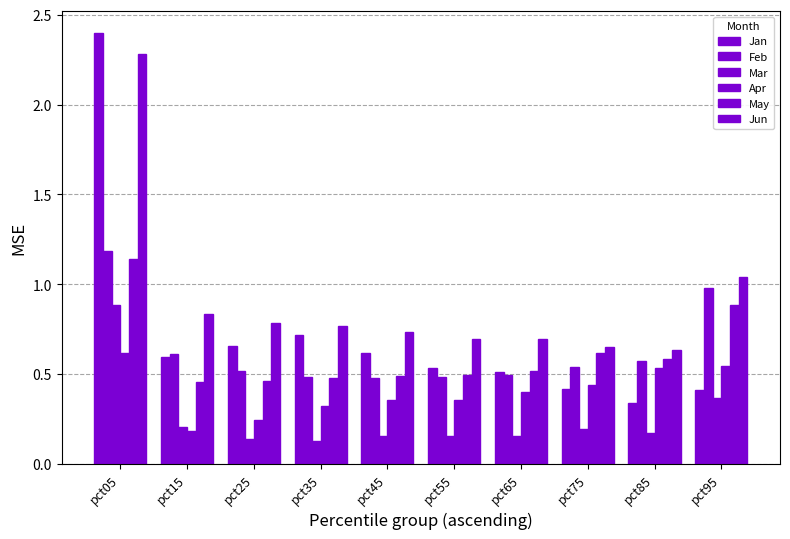

Are the bars grouped side by side (vs. stacked)?

Yes